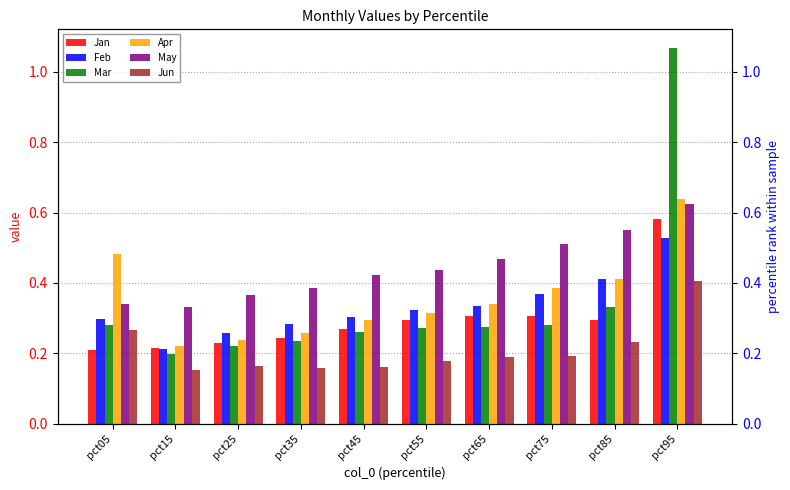

What is the value of the Mar bar at the 8th from the left?

0.3